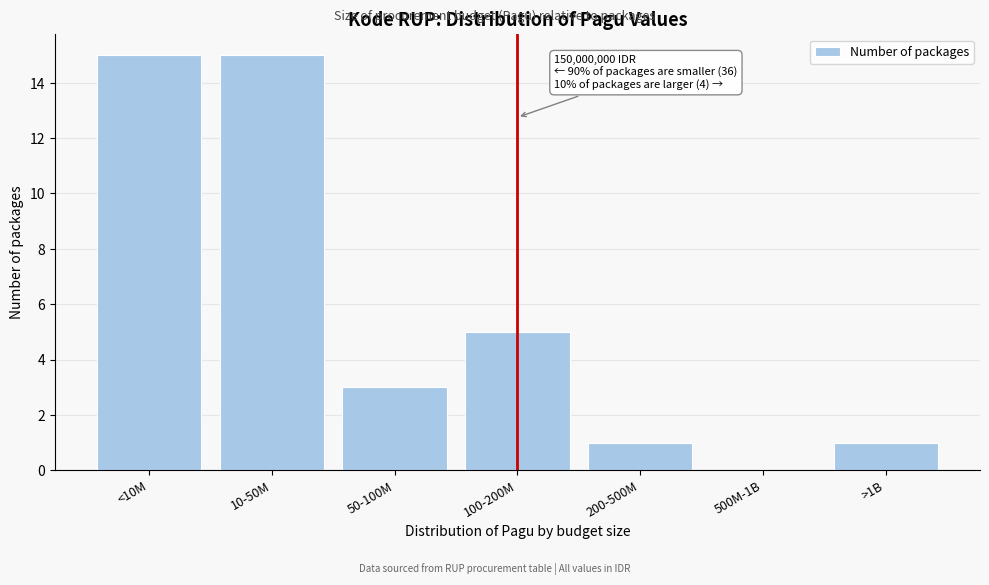

Reading left to right, transcribe all the data shown in this chart.

<10M=15	10-50M=15	50-100M=3	100-200M=5	200-500M=1	500M-1B=0	>1B=1